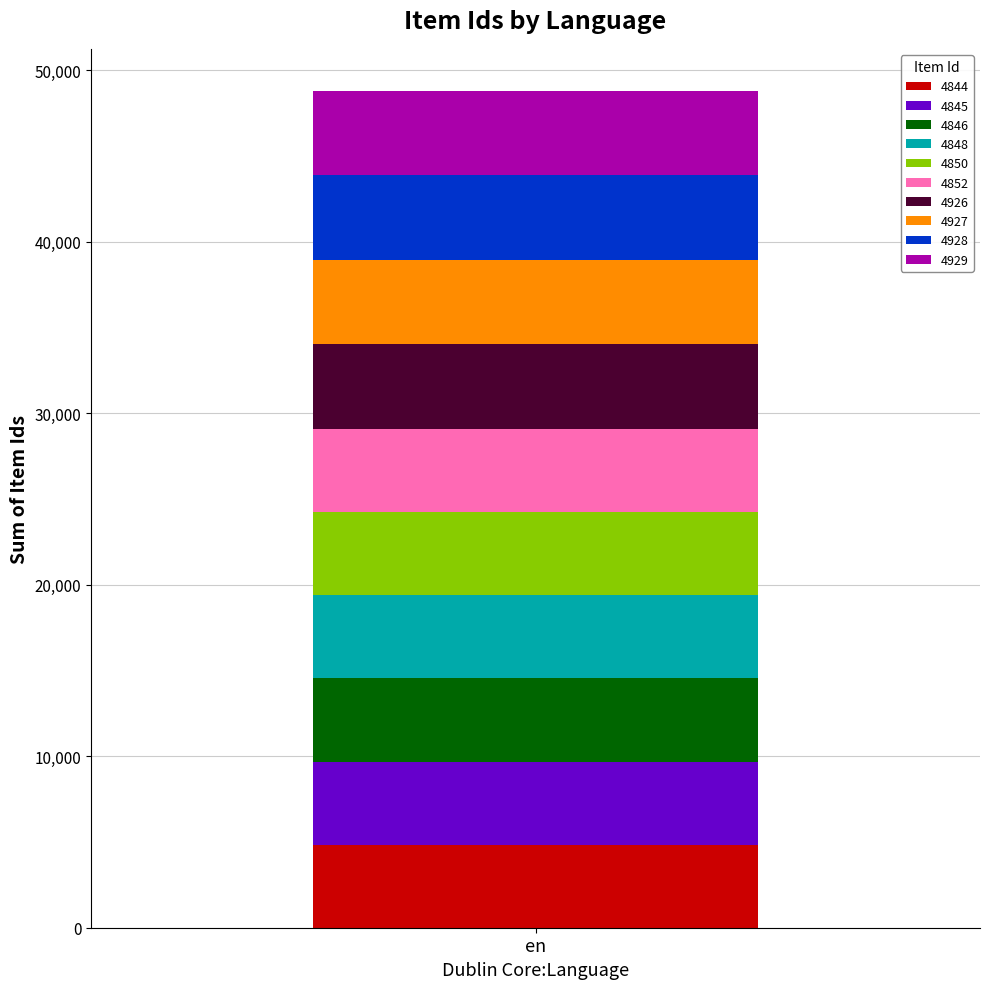

Reading right to left, what are the values for 4844?

en=4844